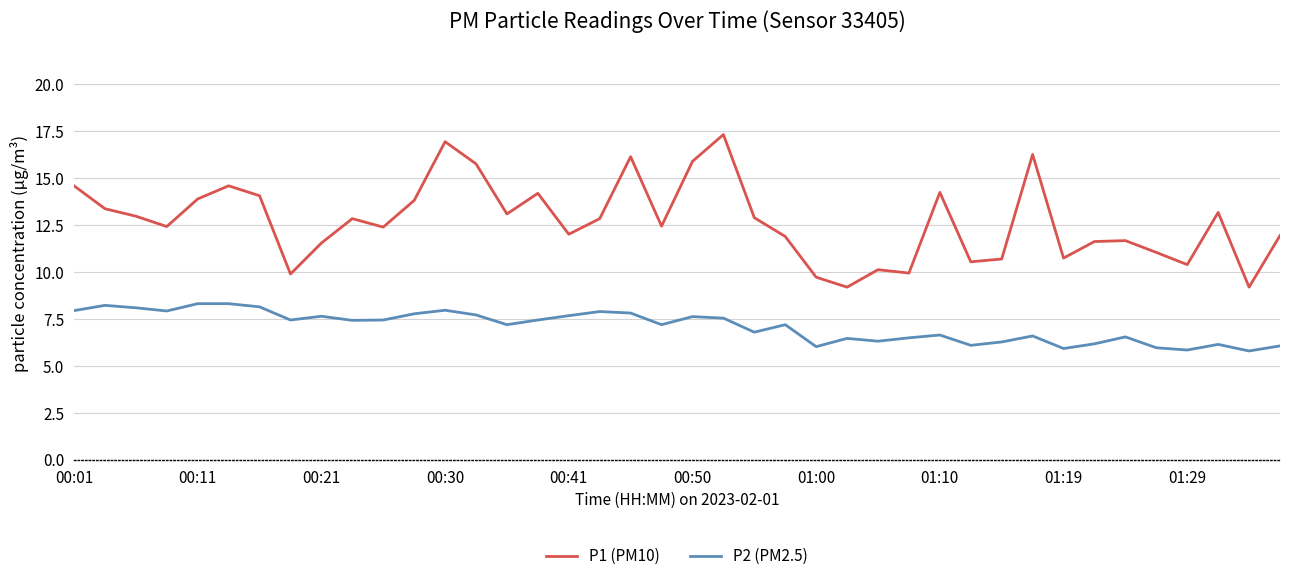

Which series has the largest range (max minus min)?

P1 (PM10)